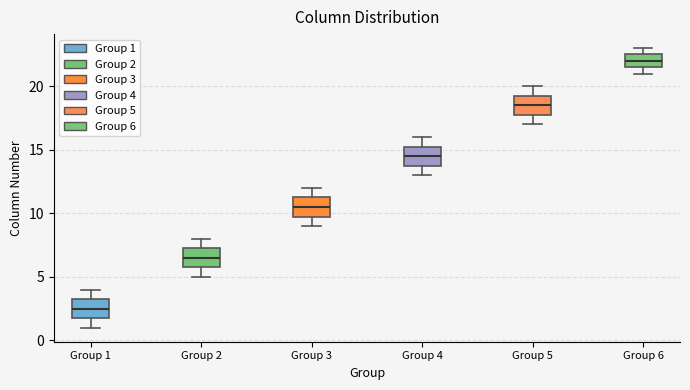

Where is the lower edge of the box for Group 6 on the y-axis? The values are not printed on the chart, so give them approximately, as read against the axis.

21.5